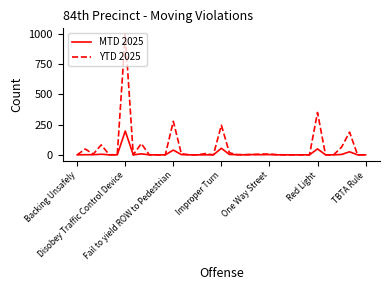

What are all the series names shown in the legend?

MTD 2025, YTD 2025